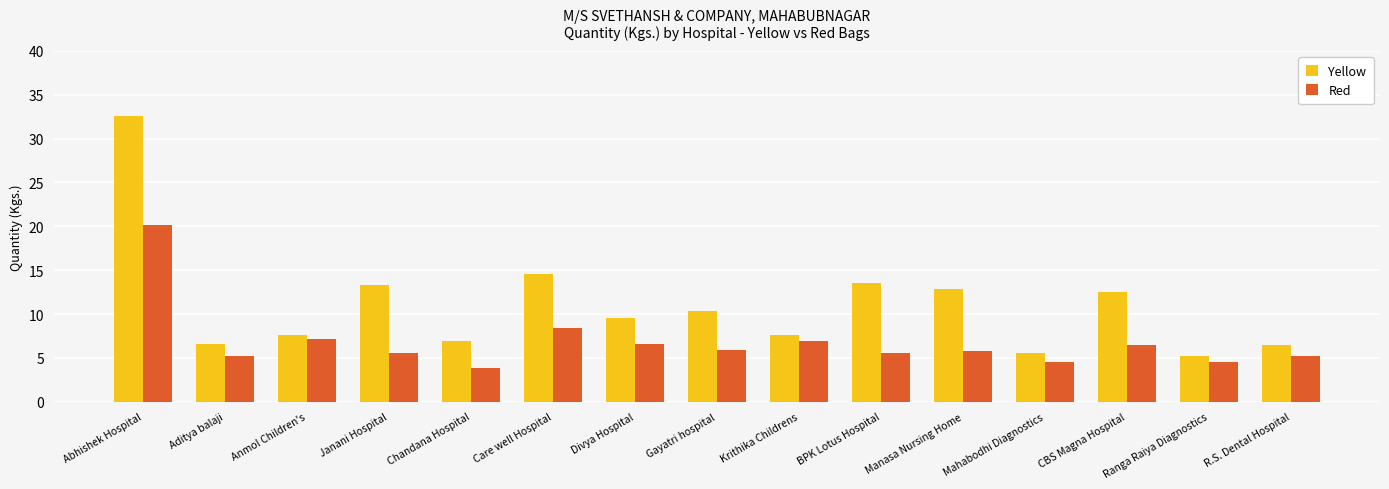

What is the difference between the highest and lowest values at Chandana Hospital?

3.1